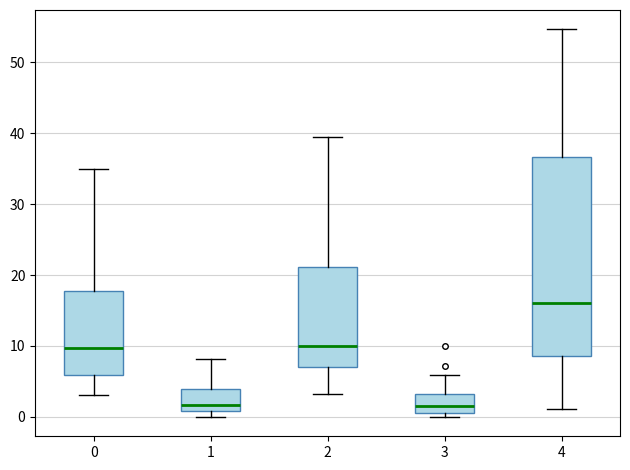

Which box's median line is the highest?

4